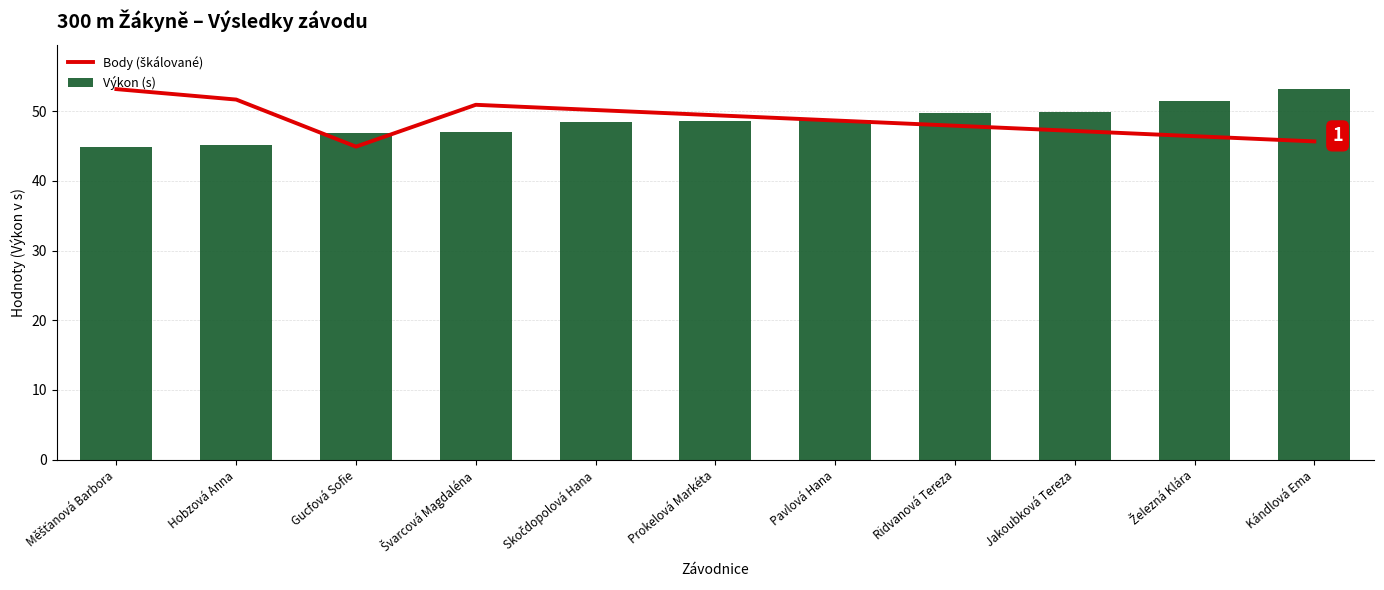

What is the smallest value displayed?

44.9